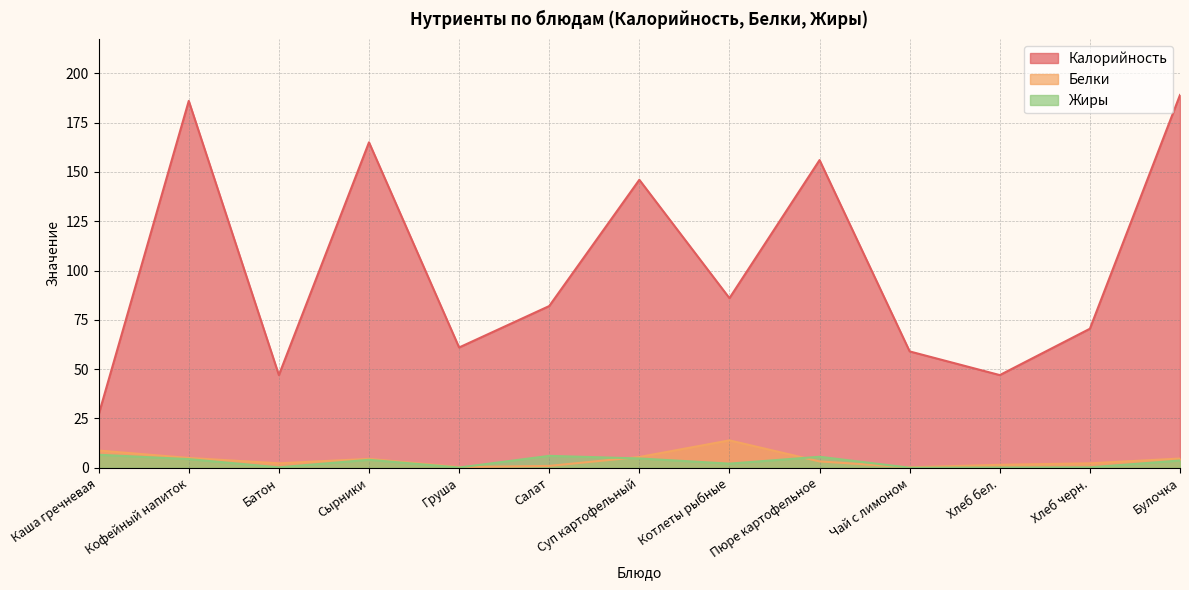

Reading left to right, extract all data points from this chart.

Калорийность: Каша гречневая=27.0	Кофейный напиток=186.0	Батон=47.0	Сырники=165.0	Груша=61.0	Салат=82.0	Суп картофельный=146.0	Котлеты рыбные=86.0	Пюре картофельное=156.0	Чай с лимоном=59.0	Хлеб бел.=47.0	Хлеб черн.=70.5	Булочка=189.0
Белки: Каша гречневая=8.8	Кофейный напиток=5.0	Батон=2.3	Сырники=4.5	Груша=0.4	Салат=1.0	Суп картофельный=5.5	Котлеты рыбные=13.9	Пюре картофельное=3.2	Чай с лимоном=0.3	Хлеб бел.=1.5	Хлеб черн.=2.3	Булочка=4.7
Жиры: Каша гречневая=6.6	Кофейный напиток=4.4	Батон=0.2	Сырники=4.1	Груша=0.1	Салат=6.1	Суп картофельный=4.7	Котлеты рыбные=2.1	Пюре картофельное=5.6	Чай с лимоном=0.1	Хлеб бел.=0.2	Хлеб черн.=0.2	Булочка=3.7